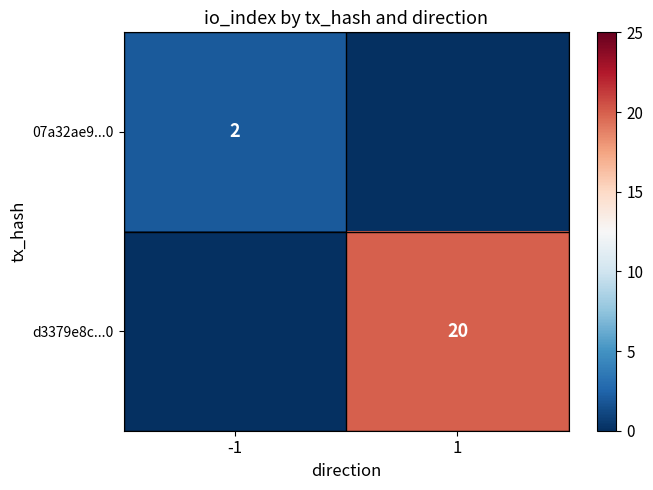

The value of d3379e8c...0 at 1 is 20. True or false?

True